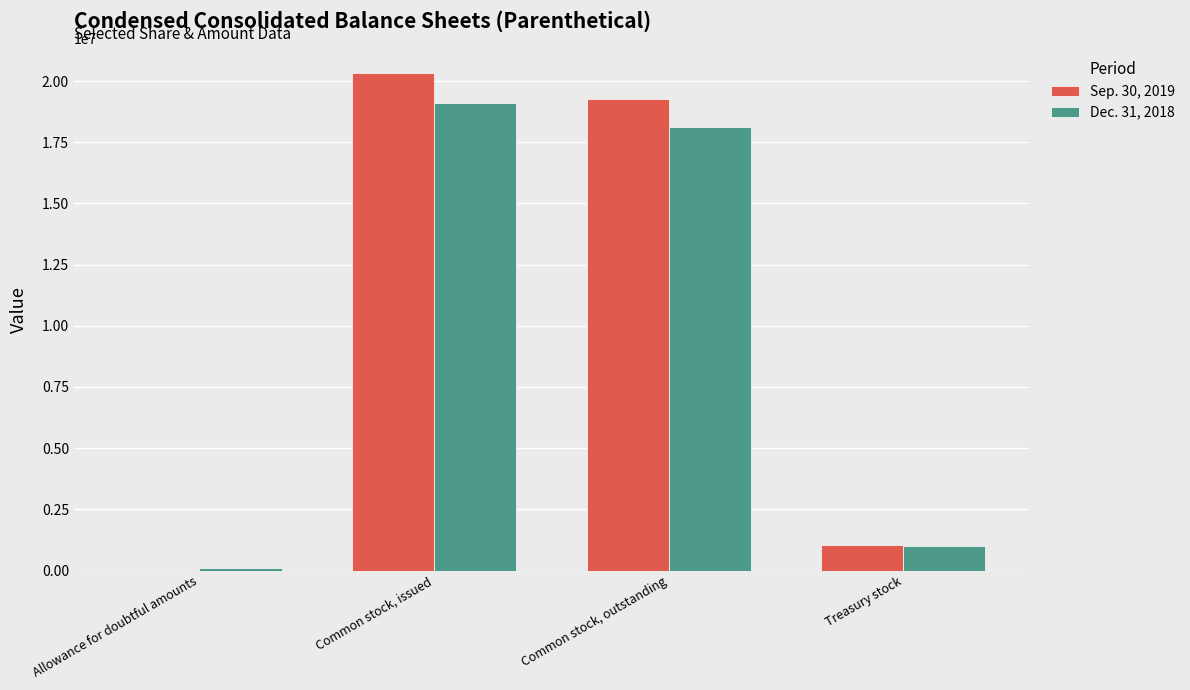

What is the greatest value displayed?

20327722